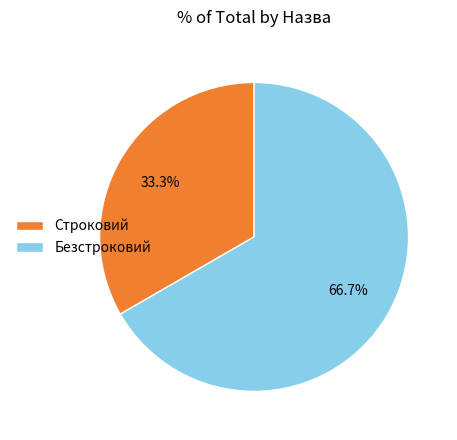

Does Строковий represent more than half of the total?

No